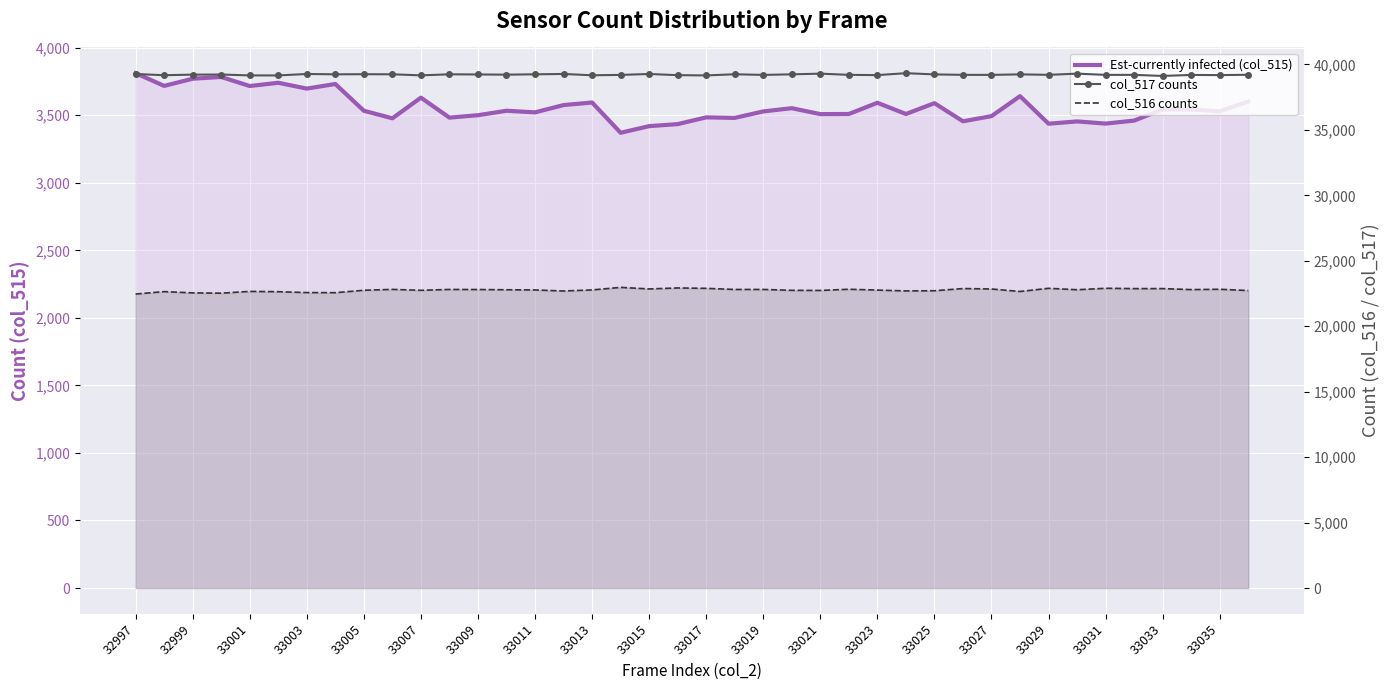

List the series in order of their peak value, highest first.

col_517 counts, col_516 counts, Est-currently infected (col_515)